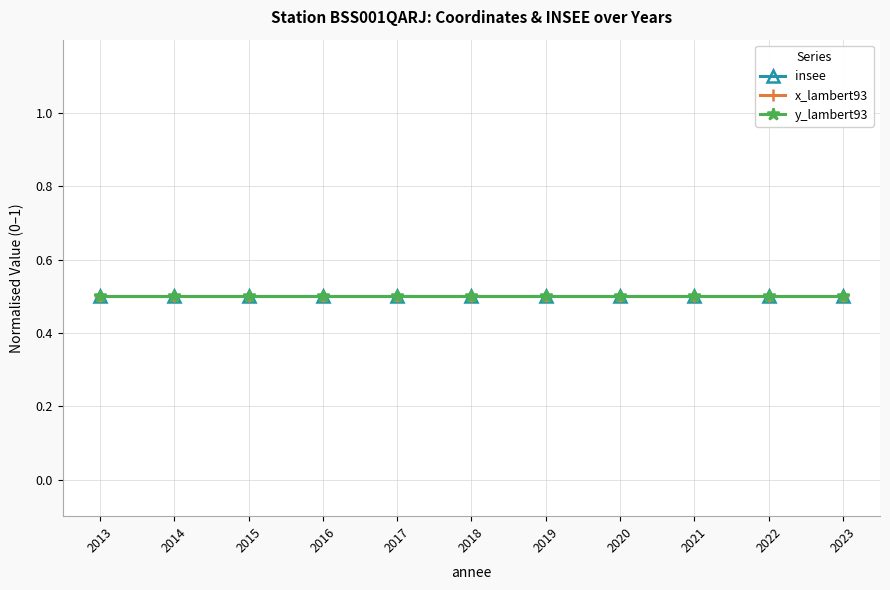

How many categories are shown in the chart?

11